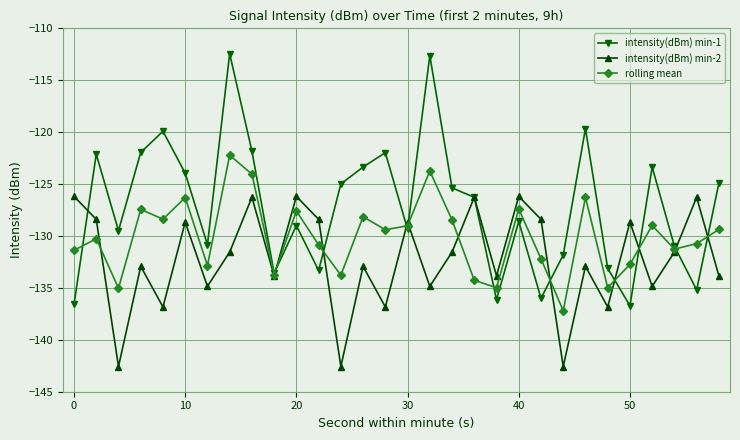

What is the value of the intensity(dBm) min-1 point at the 20th from the left?

-136.1